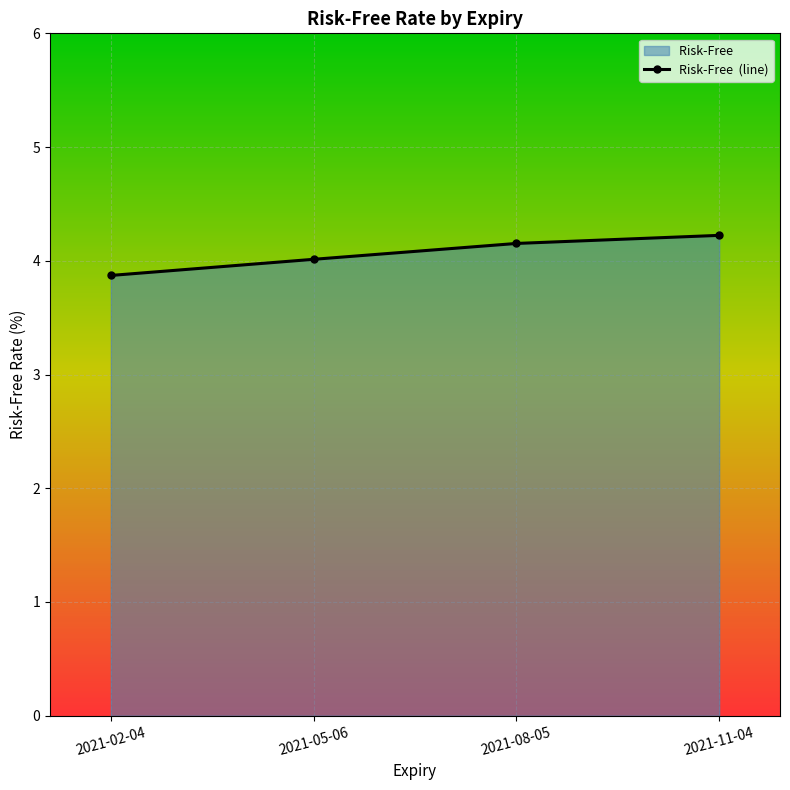

Between 2021-02-04 and 2021-05-06, which is larger?

2021-05-06